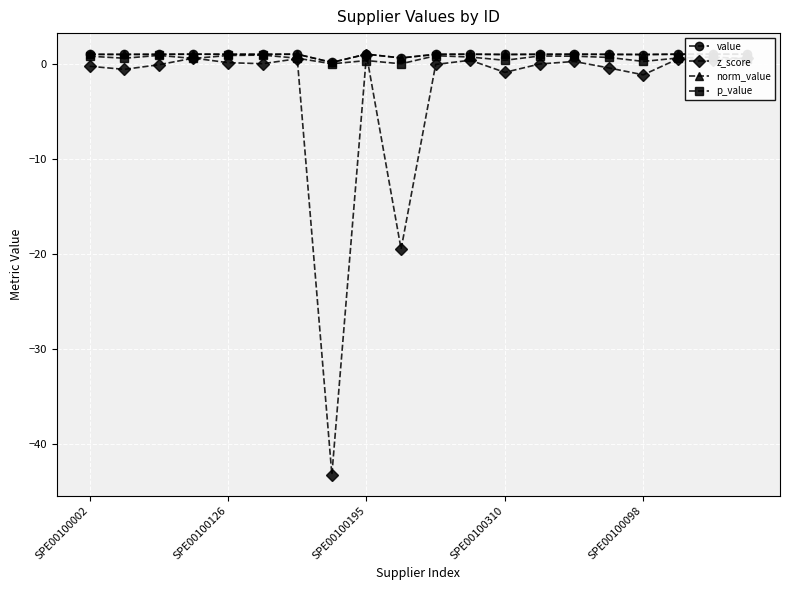

What is the difference between the maximum and minimum values in the norm_value series?

0.9